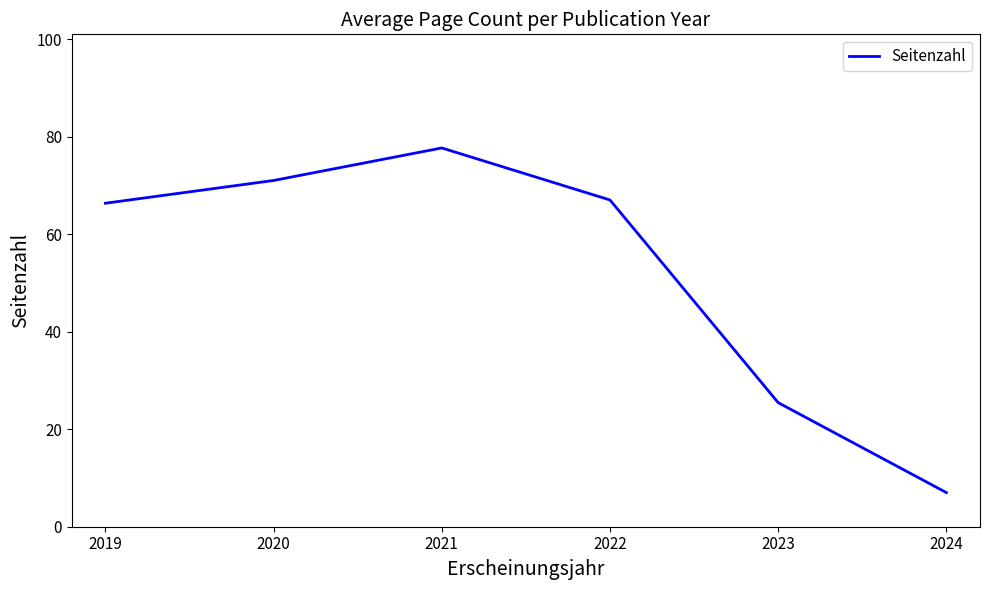

What is the average value?

52.4